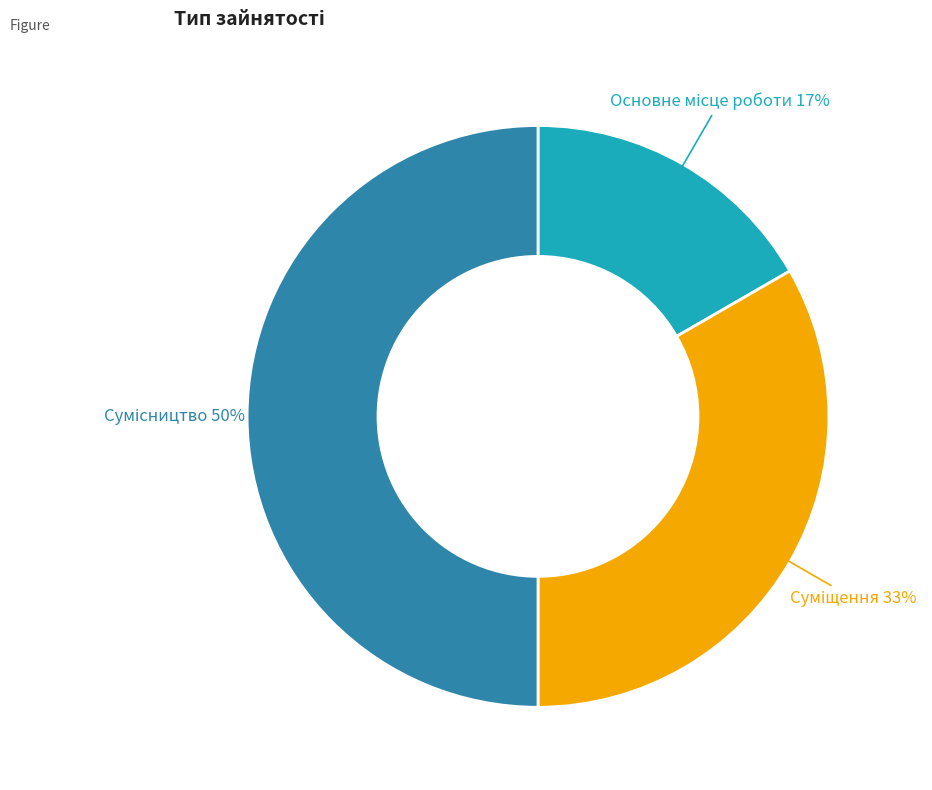

To the nearest percent, what is the difference between the largest and smallest slice percentages?

33%